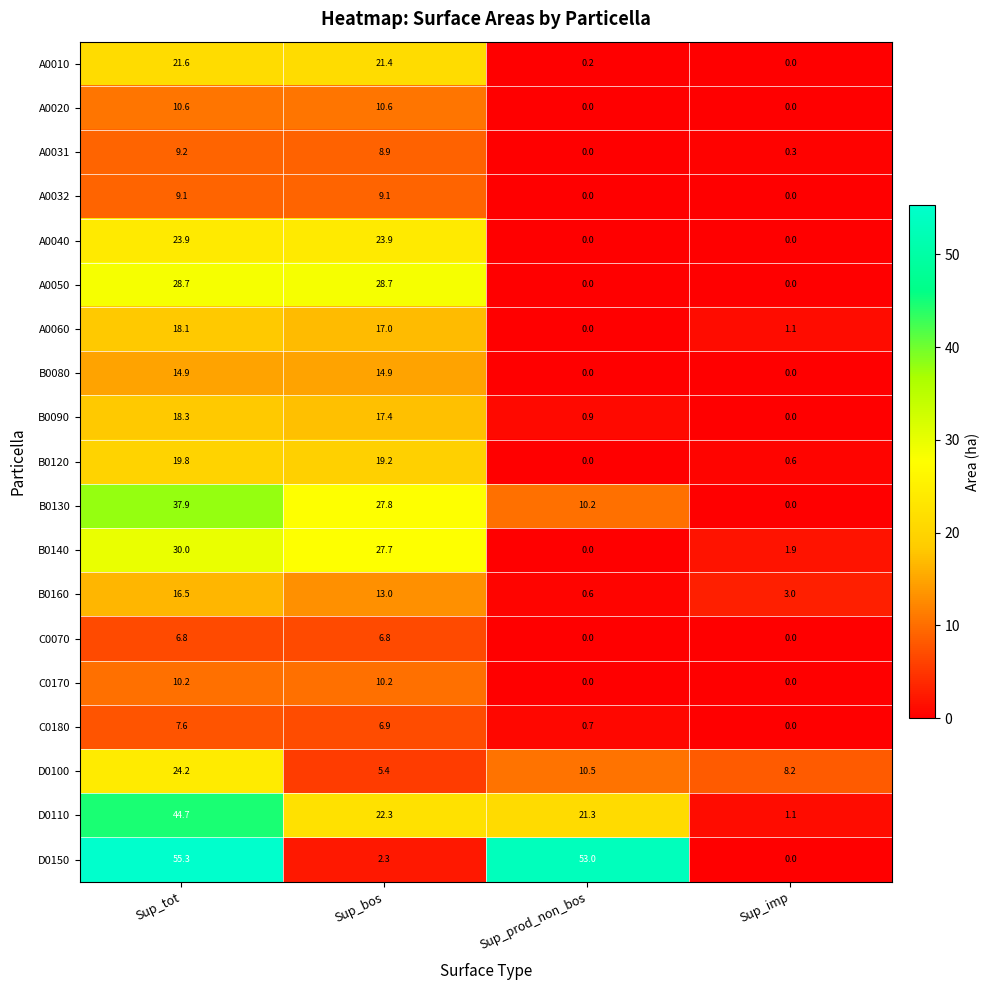

Between Sup_tot and Sup_imp, which series saw the biggest shift?

D0150